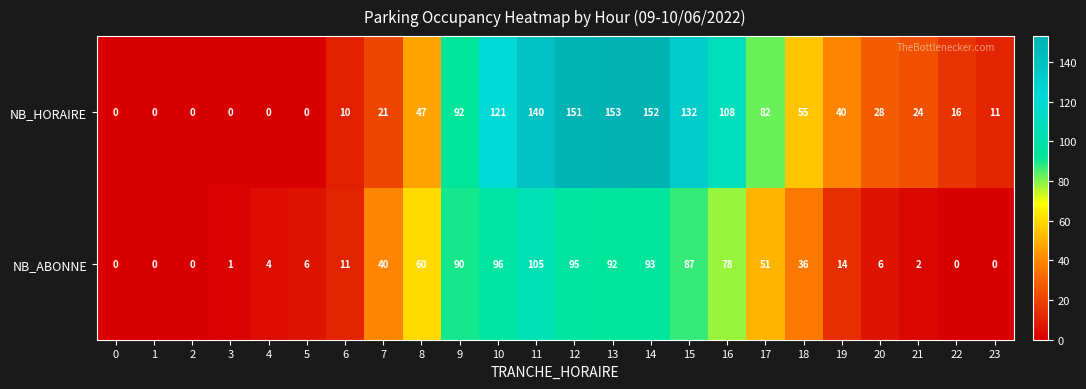

At which label is NB_ABONNE closest to 52?

17